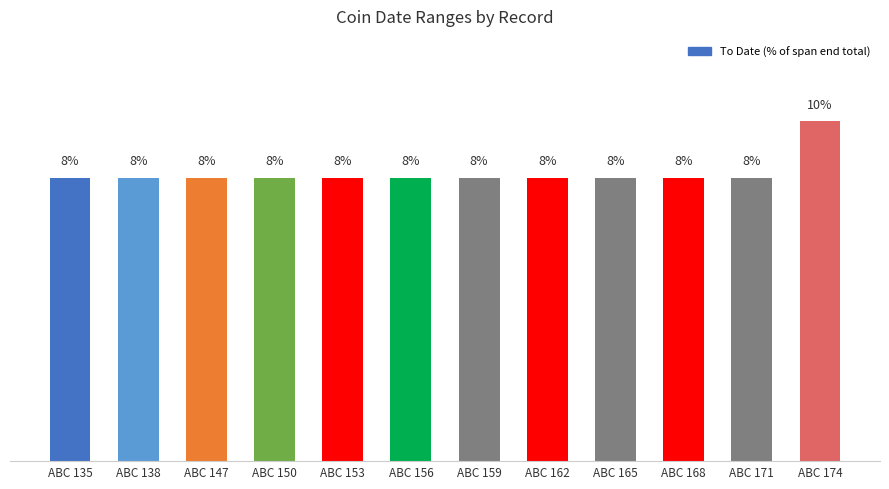

Between ABC 138 and ABC 150, which is larger?

ABC 138